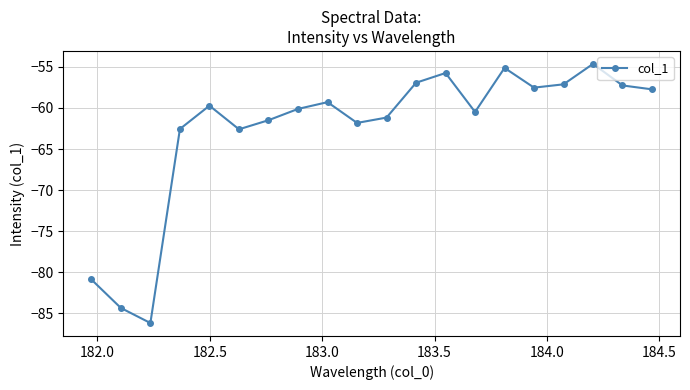

Count the number of categories in the chart.

20